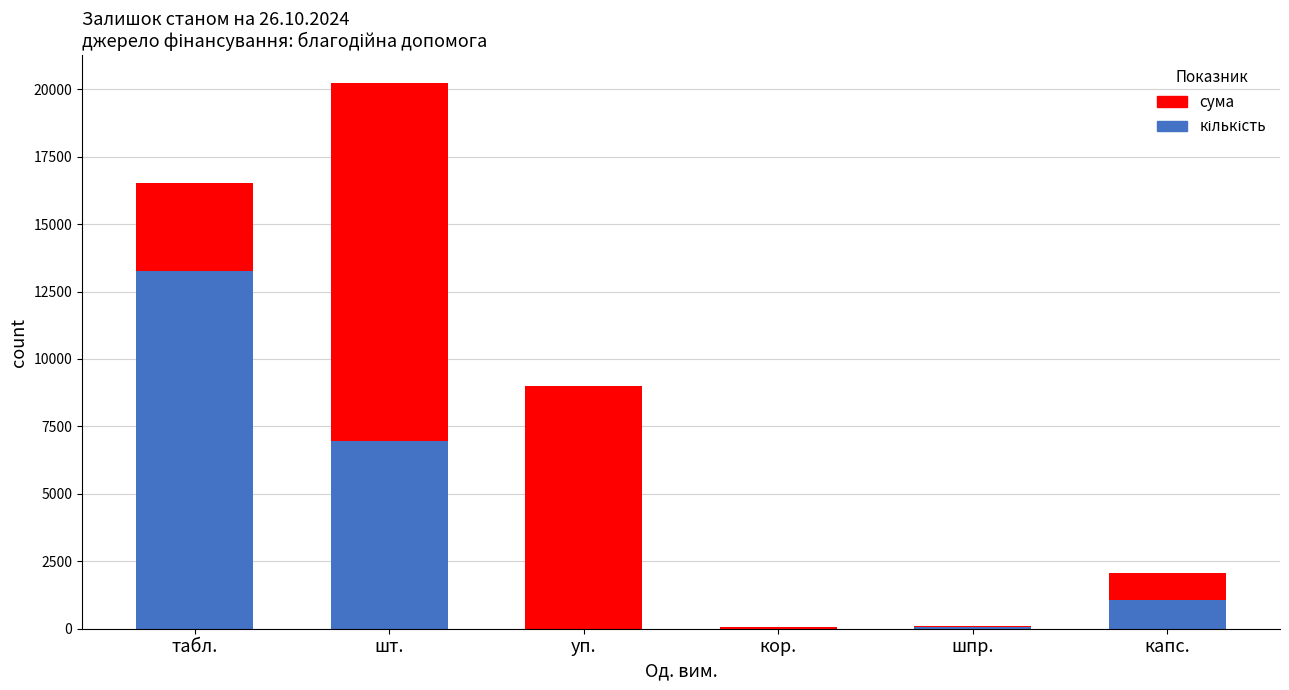

At which category is the sum across all series the highest?

шт.